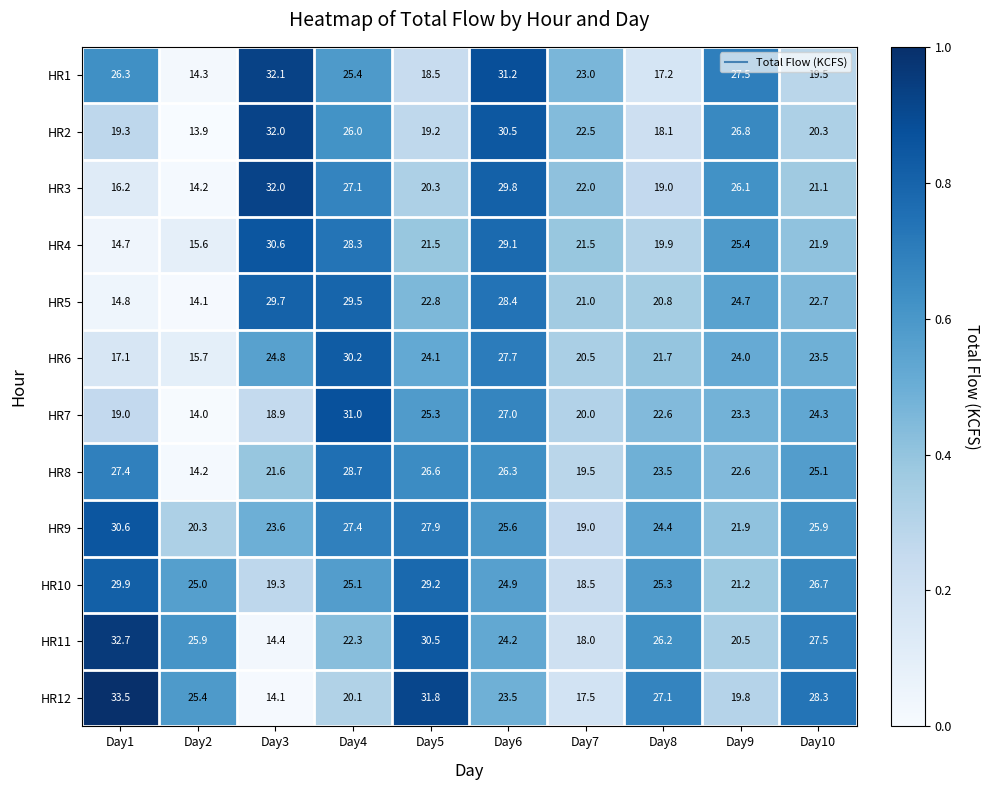

What is the difference between the maximum and minimum values in the HR3 series?

17.8